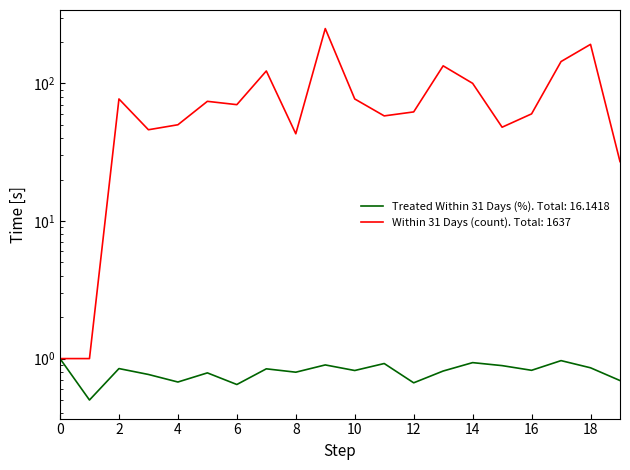

Rank the series by their average value, from highest to lowest.

Within 31 Days (count), Treated Within 31 Days (%)